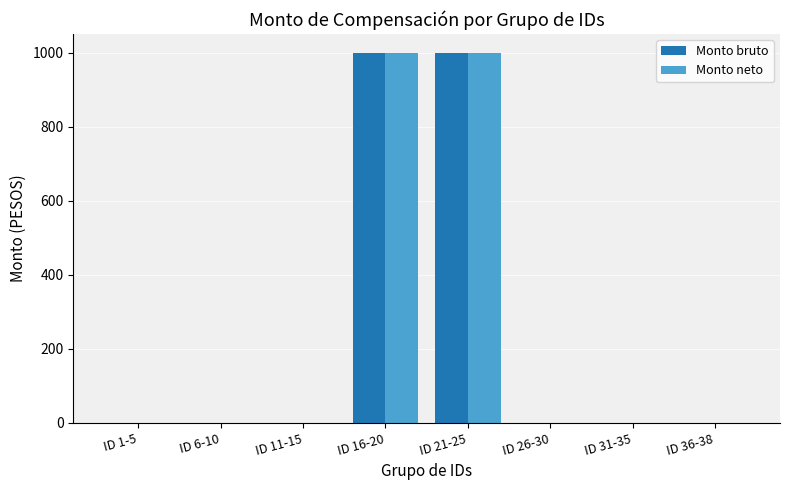

Reading left to right, list all the values displayed in this chart.

Monto bruto: ID 1-5=0	ID 6-10=0	ID 11-15=0	ID 16-20=1000	ID 21-25=1000	ID 26-30=0	ID 31-35=0	ID 36-38=0
Monto neto: ID 1-5=0	ID 6-10=0	ID 11-15=0	ID 16-20=1000	ID 21-25=1000	ID 26-30=0	ID 31-35=0	ID 36-38=0